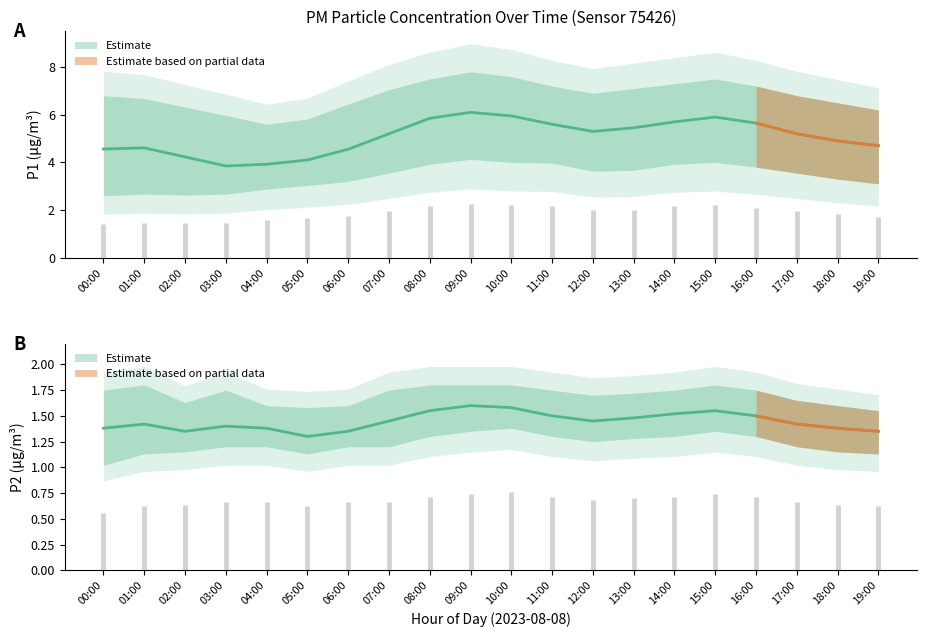

Rank the categories by P2_lower value from lowest to highest.

00:00, 01:00, 05:00, 19:00, 02:00, 18:00, 03:00, 04:00, 06:00, 07:00, 17:00, 12:00, 13:00, 08:00, 11:00, 14:00, 16:00, 09:00, 15:00, 10:00